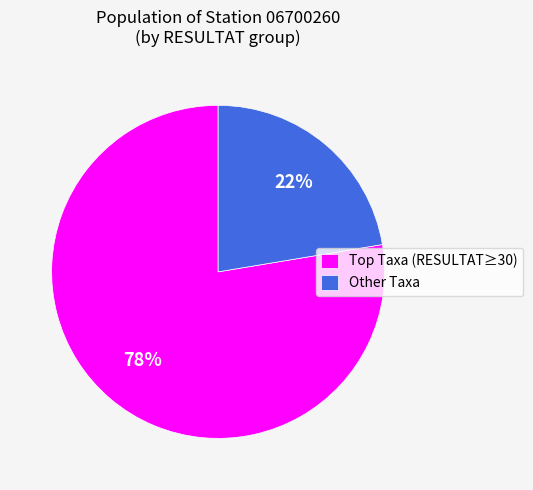

What is the smallest slice in the pie chart?

Other Taxa